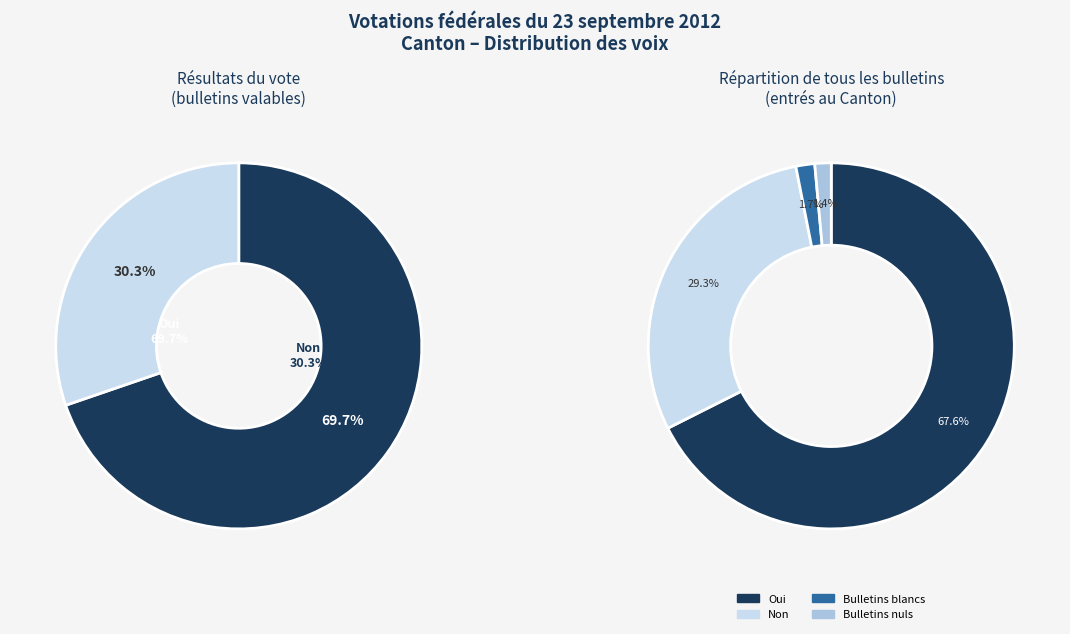

To the nearest percent, what portion does Non represent?

29%